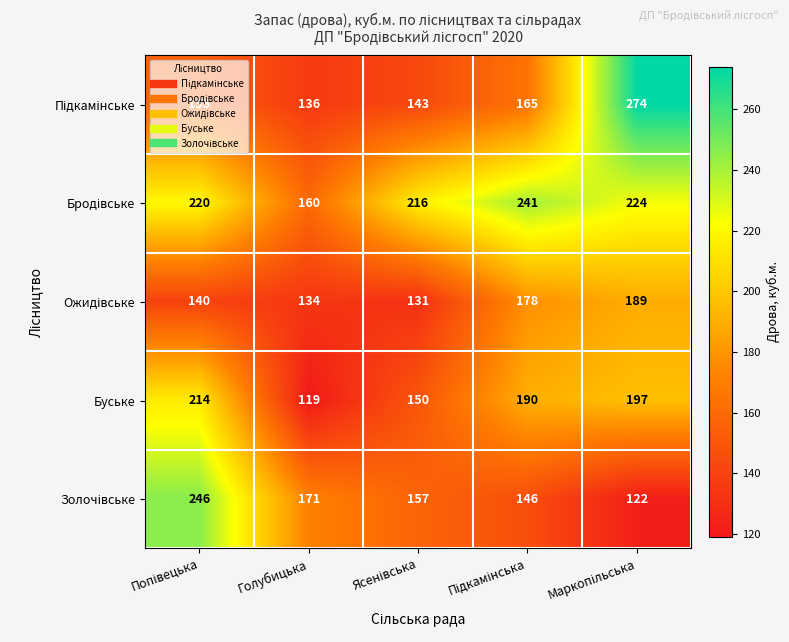

How many distinct data groups are displayed?

5